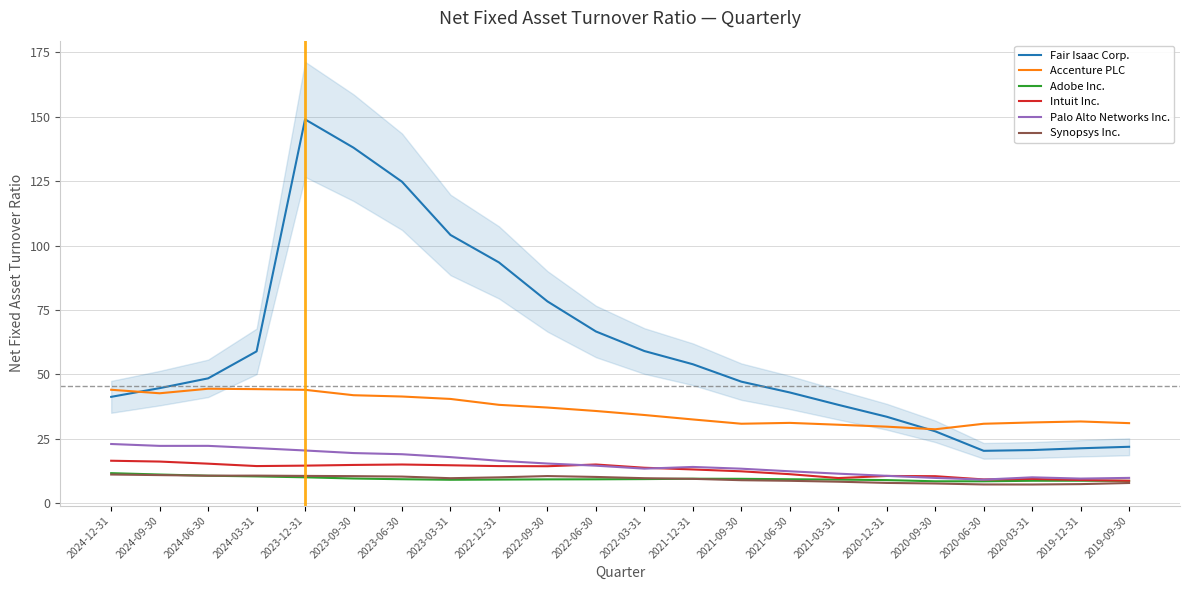

Which has a higher value, 2023-06-30 or 2022-09-30?

2023-06-30